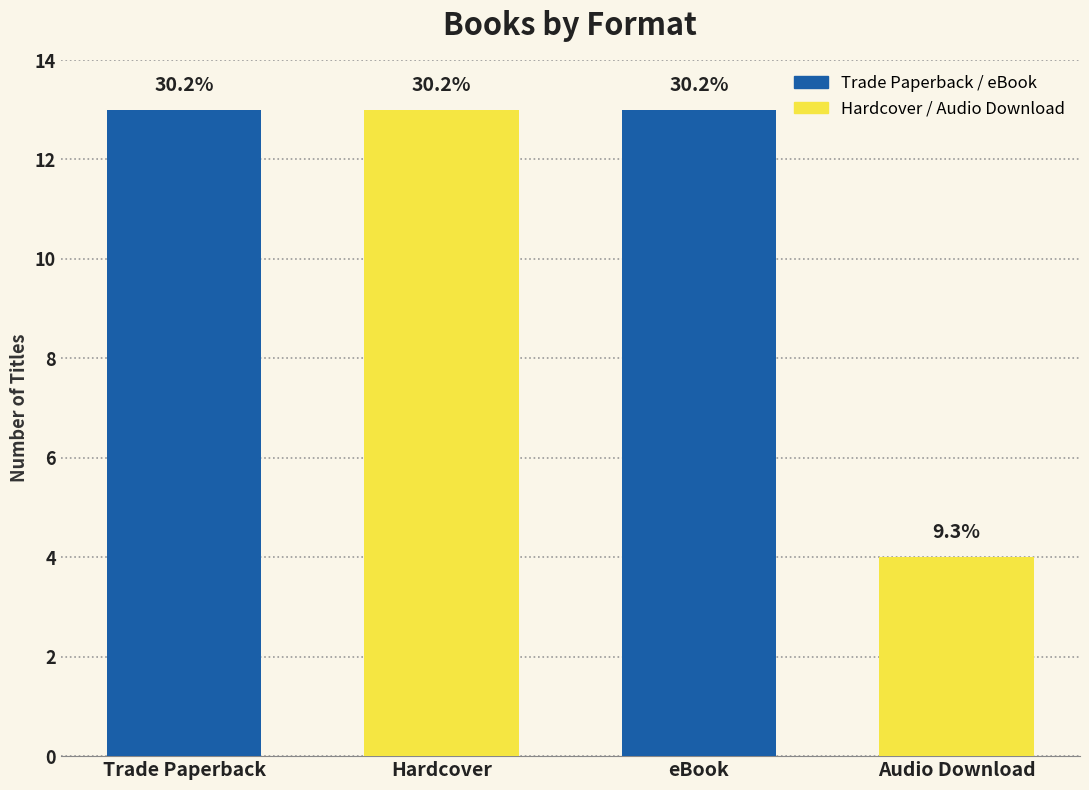

The chart shows a value of 21 at eBook. True or false?

False